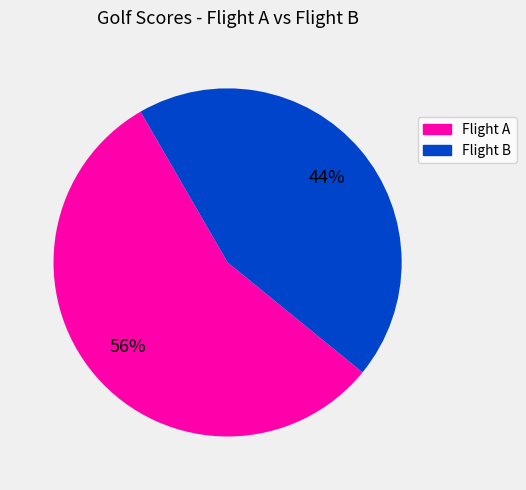

Is there any slice that represents more than half of the pie?

Yes